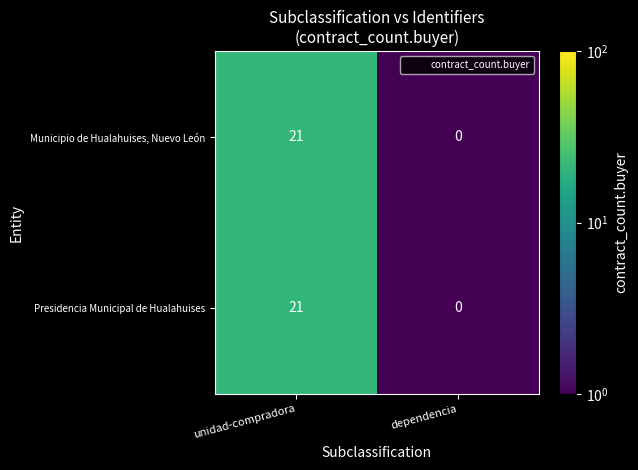

Reading left to right, transcribe all the data shown in this chart.

Municipio de Hualahuises, Nuevo León: unidad-compradora=21	dependencia=0
Presidencia Municipal de Hualahuises: unidad-compradora=21	dependencia=0